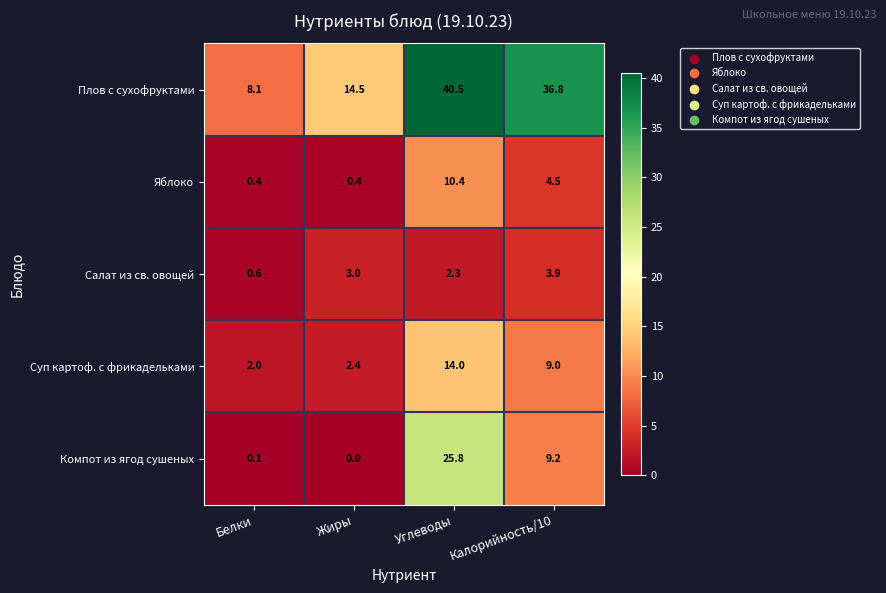

Rank the series at Жиры from highest to lowest value.

Плов с сухофруктами, Салат из св. овощей, Суп картоф. с фрикадельками, Яблоко, Компот из ягод сушеных